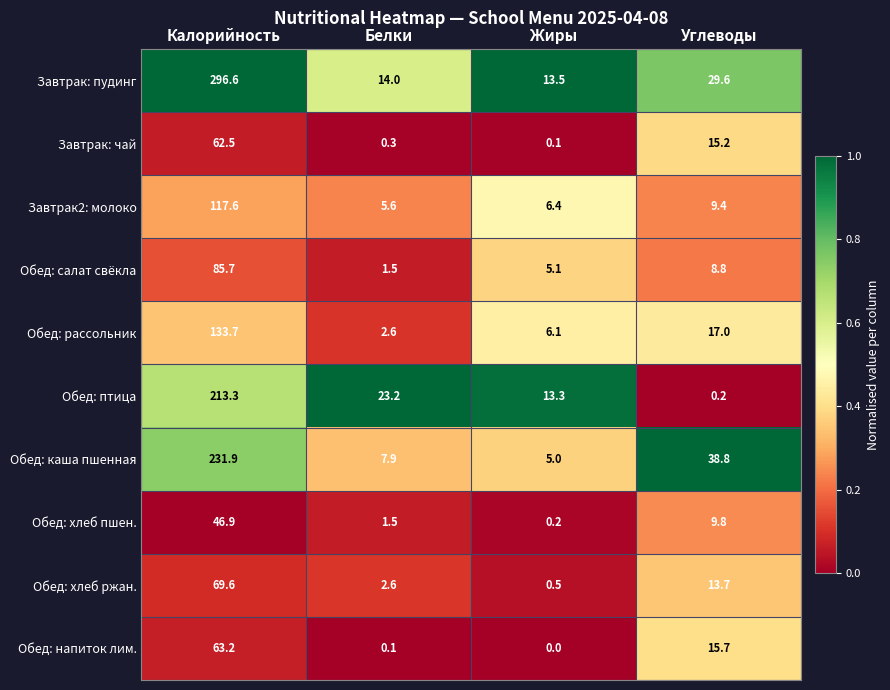

Which series has the largest range (max minus min)?

Завтрак: пудинг